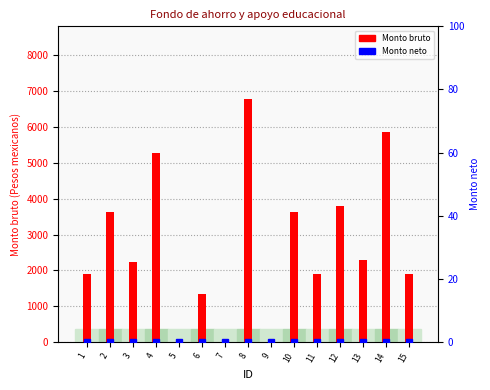

What is the average value of the Monto bruto series?

2701.7